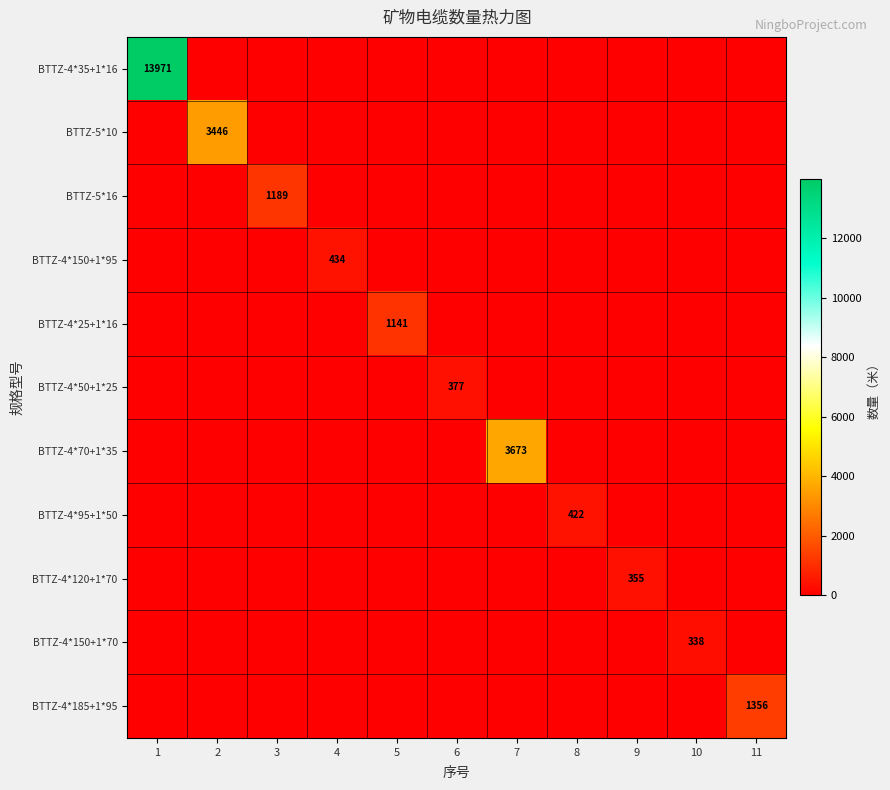

How many positive values does the BTTZ-4*35+1*16 series have?

1